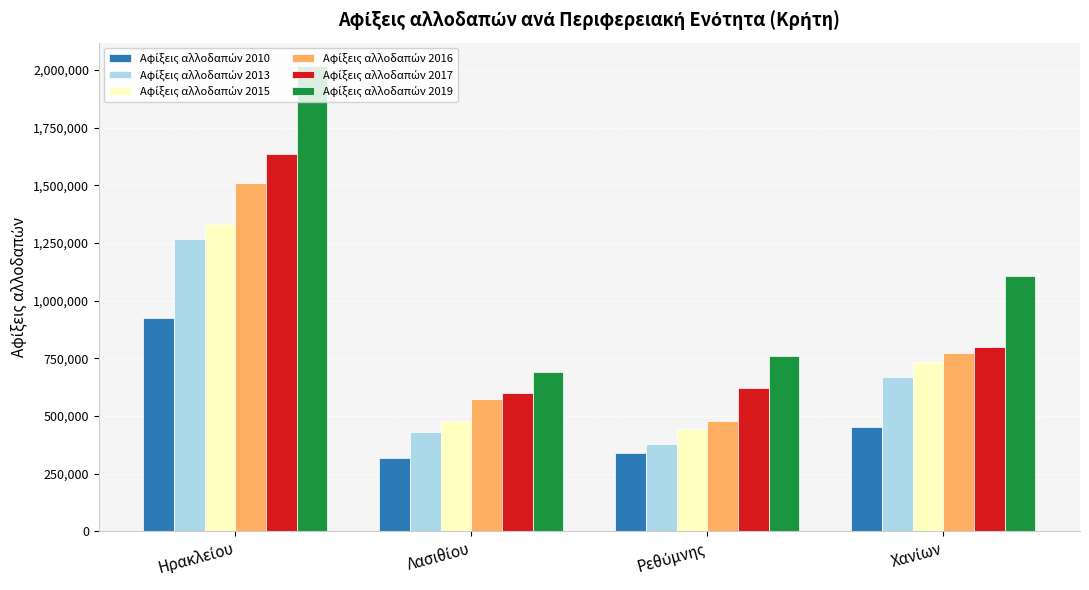

What is the greatest value displayed?

2017847